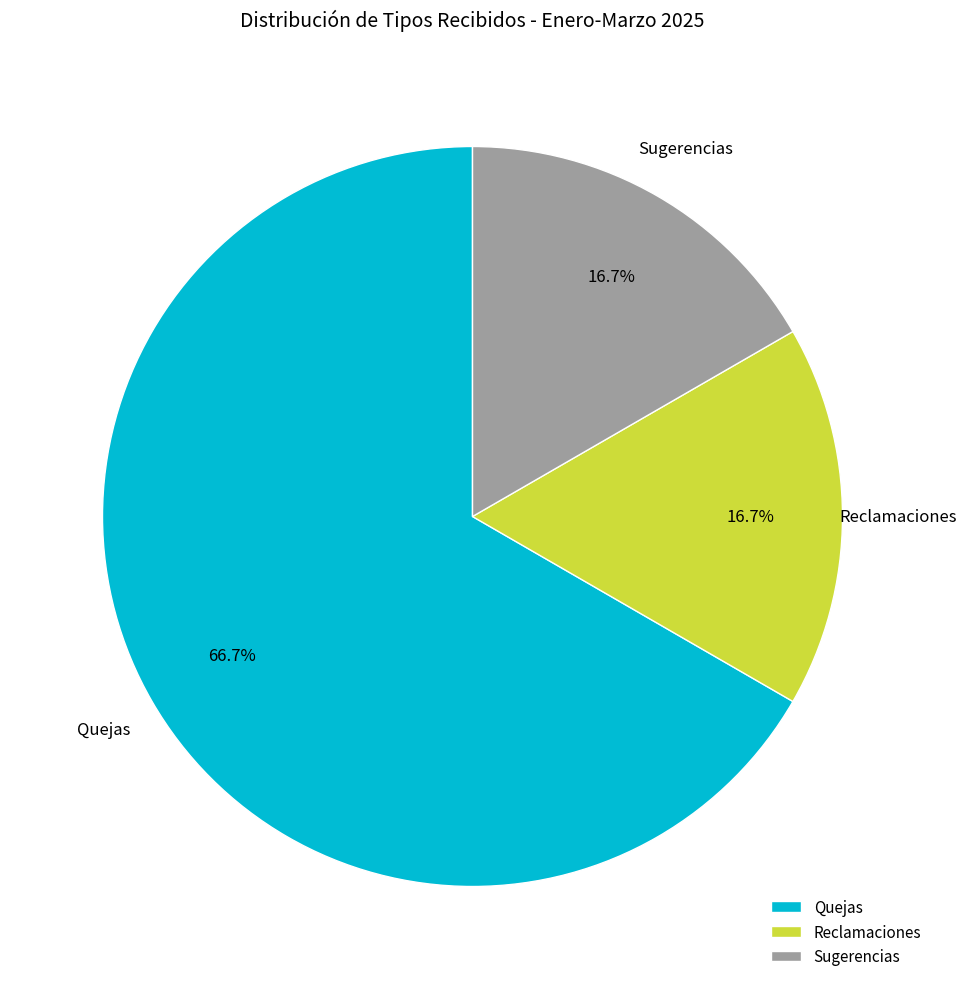

How many slices are in this pie chart?

3